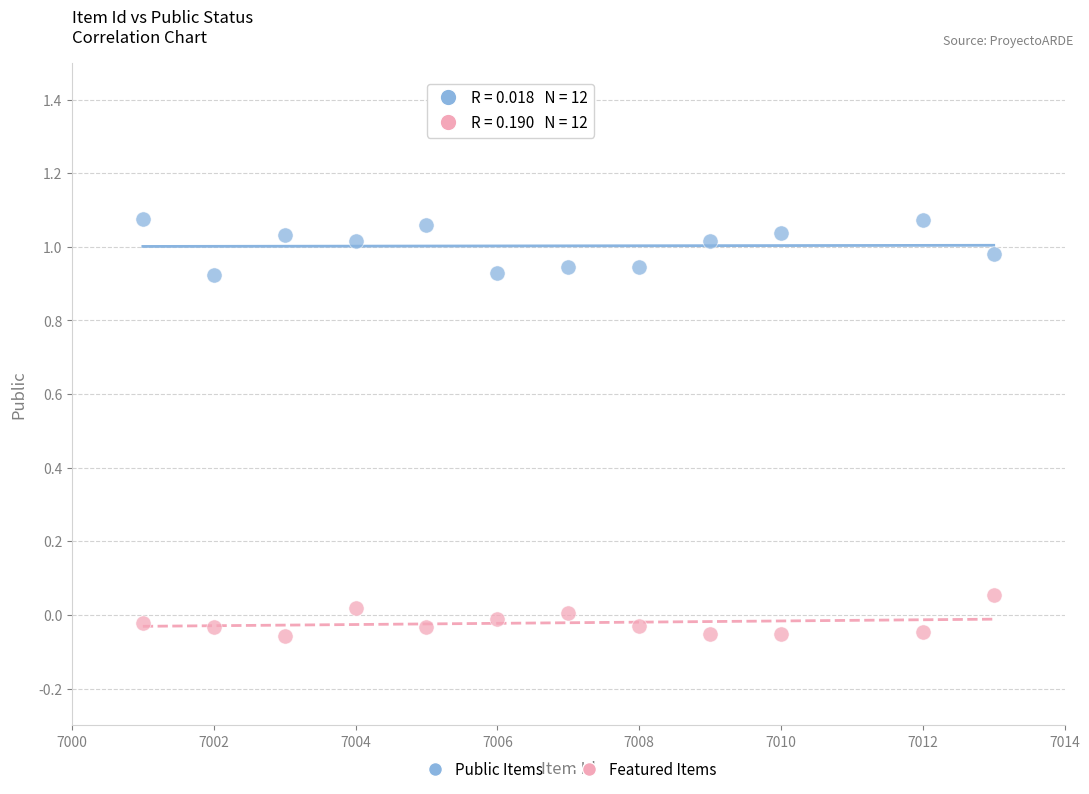

Which series reaches the maximum Y coordinate?

Public Items